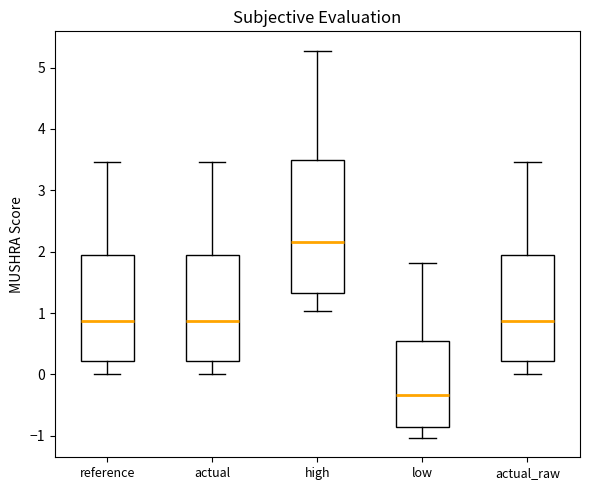

Reading left to right, read every box against the y-axis: the position of its median line, the range the box covers, and the ends of its whiskers. The values are not printed on the chart, so give them approximately, as read against the axis.

reference: median 0.9, box 0.2 to 1.9, whiskers 0.0 to 3.5
actual: median 0.9, box 0.2 to 1.9, whiskers 0.0 to 3.5
high: median 2.2, box 1.3 to 3.5, whiskers 1.0 to 5.3
low: median -0.3, box -0.9 to 0.5, whiskers -1.0 to 1.8
actual_raw: median 0.9, box 0.2 to 1.9, whiskers 0.0 to 3.5